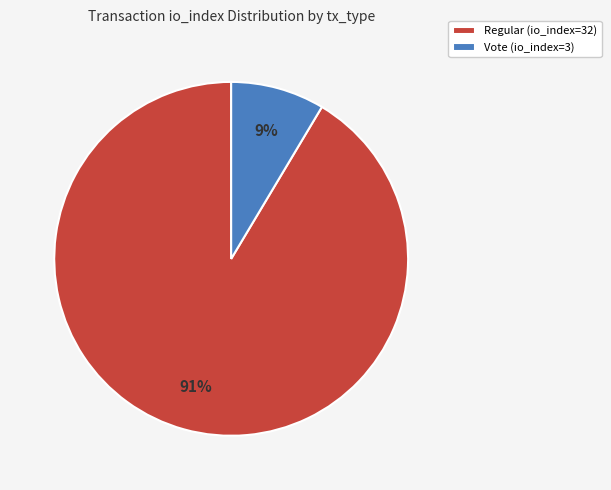

How many segments does this pie chart have?

2